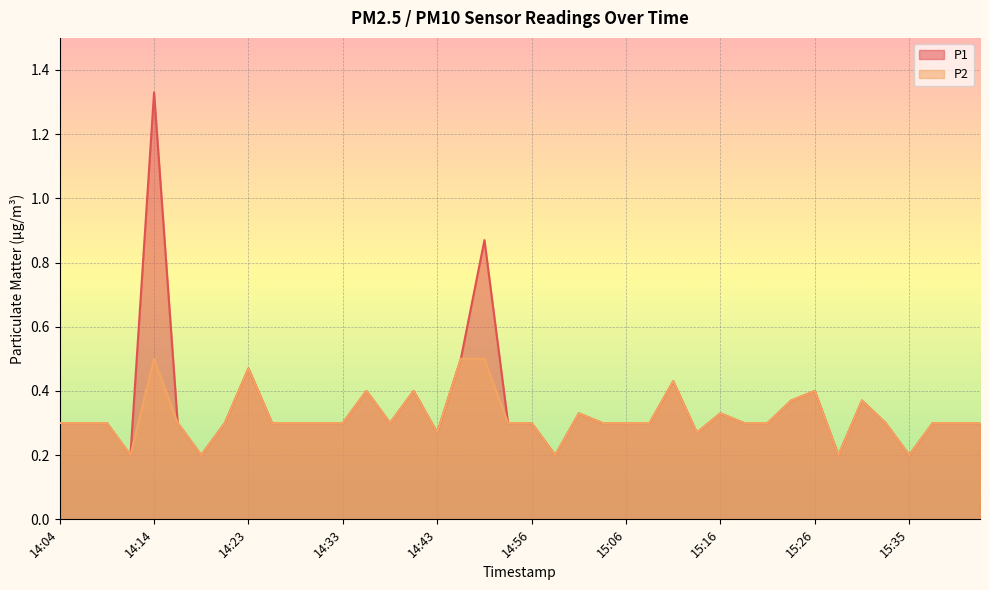

What is the difference between the maximum and minimum values in the P2 series?

0.3